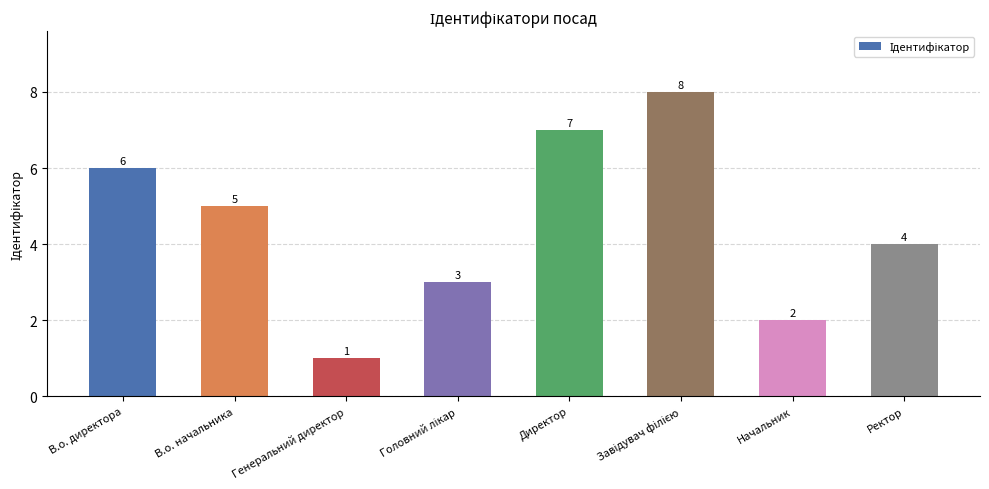

What is the difference between the values at В.о. директора and Генеральний директор?

5